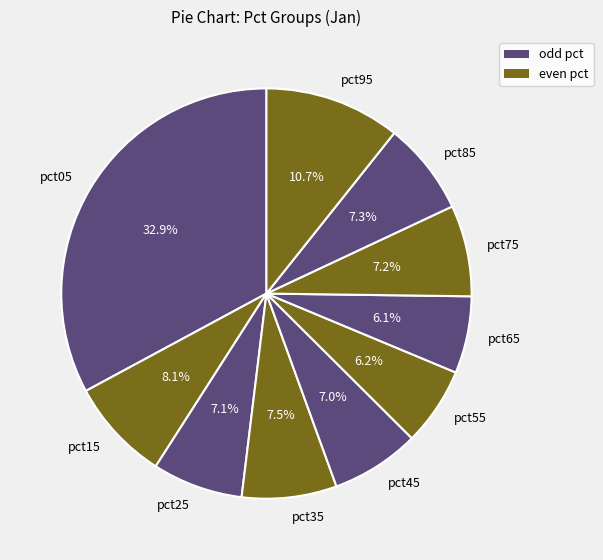

Count the number of slices in the pie.

10